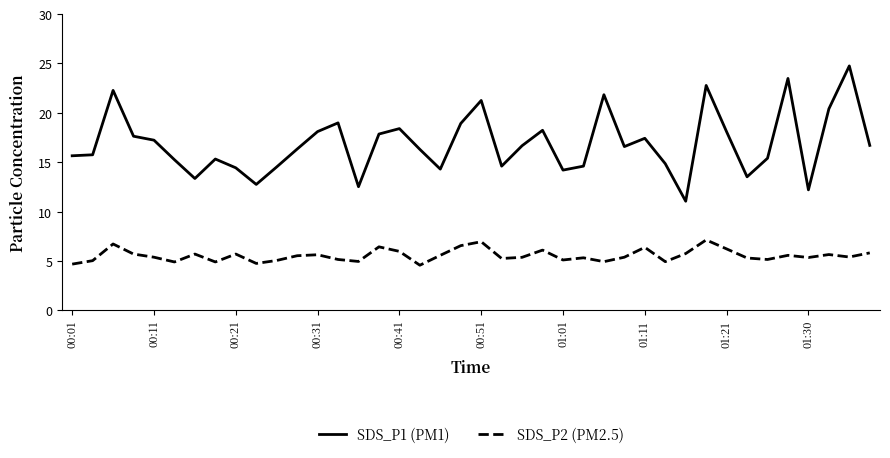

What is the difference between the maximum and minimum values in the SDS_P1 (PM1) series?

13.7